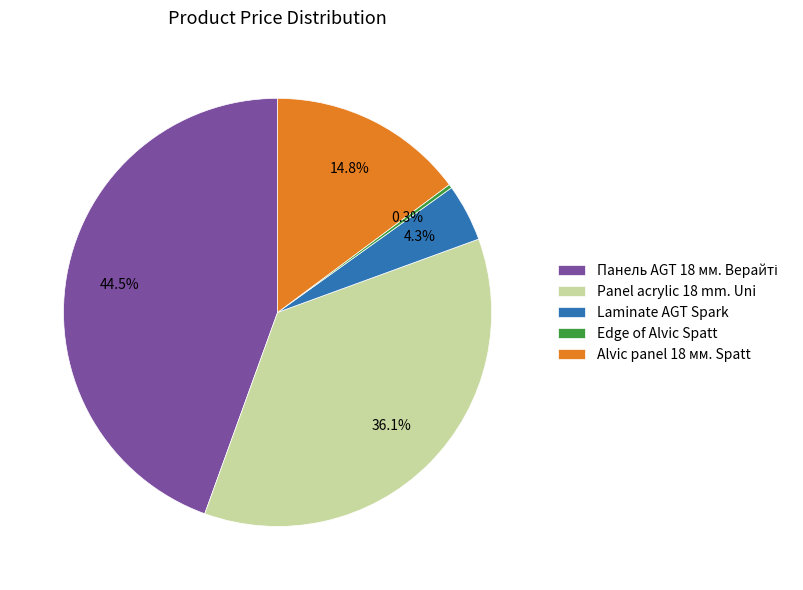

Does any single category account for the majority?

No